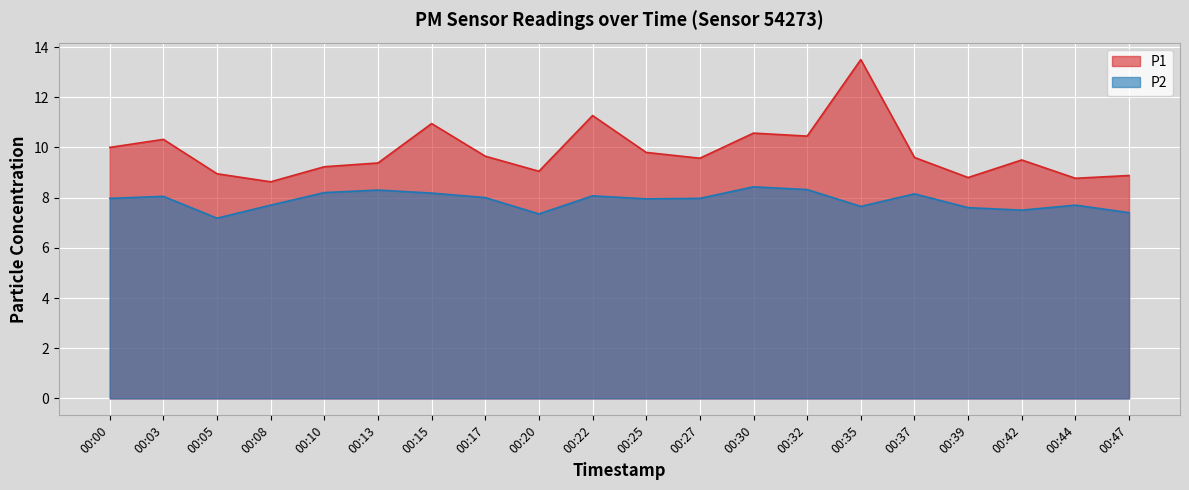

True or false: P1 and P2 cross at least once.

False